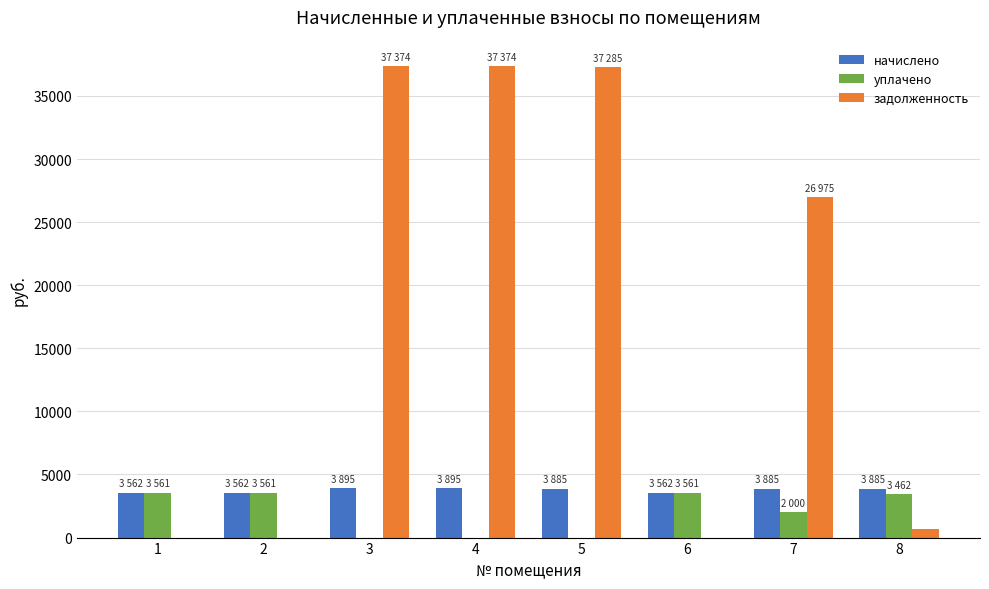

Which series changed the most between 3 and 6?

задолженность